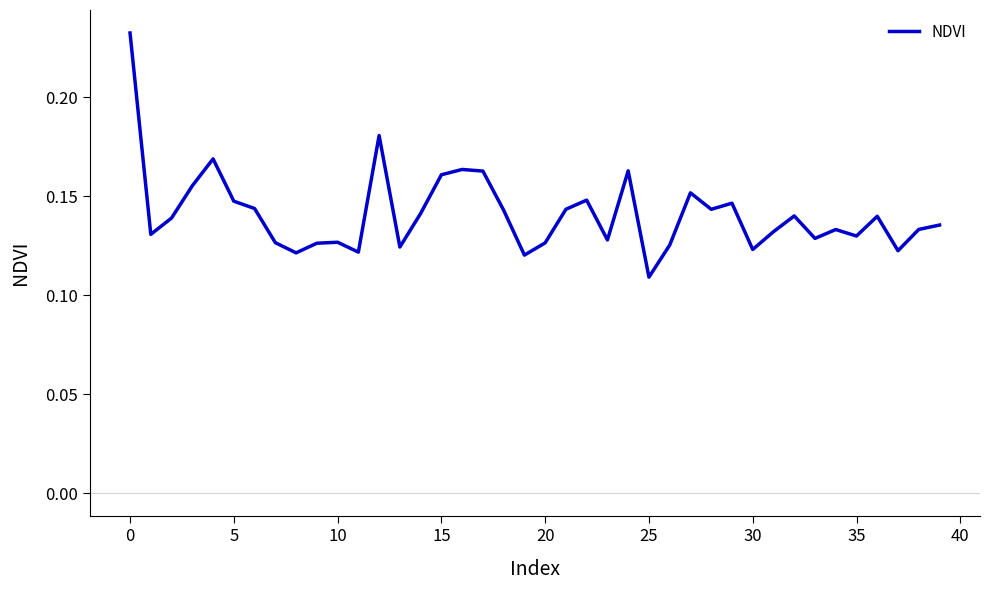

Is it true that the value at 10 is 0.0?

False